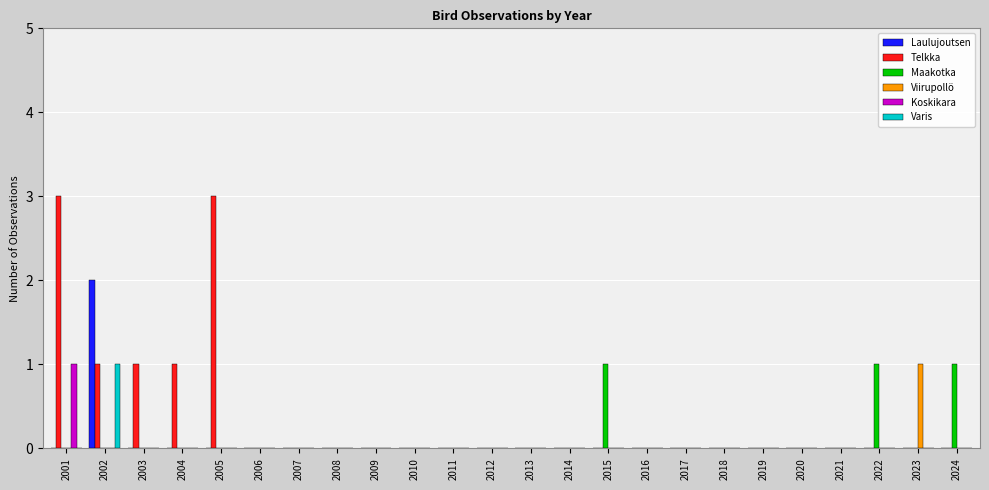

Are the bars grouped side by side (vs. stacked)?

Yes